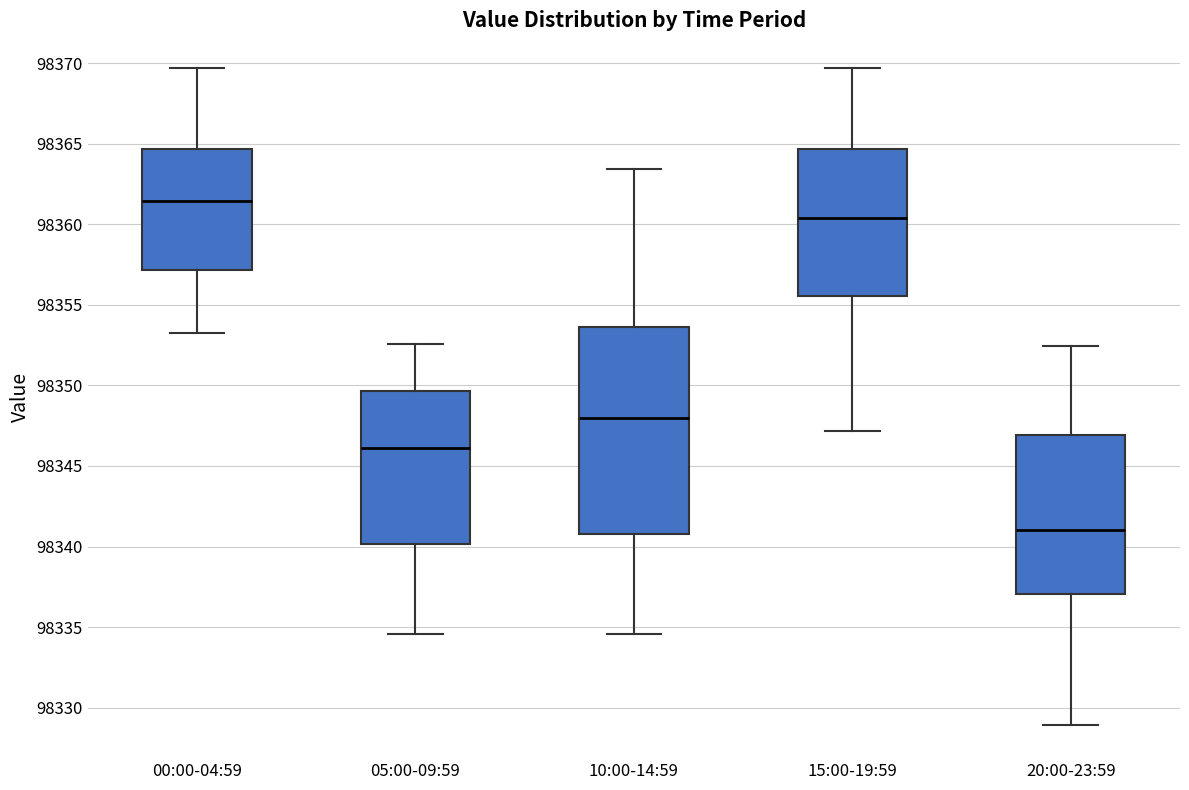

Reading left to right, read every box against the y-axis: the position of its median line, the range the box covers, and the ends of its whiskers. The values are not printed on the chart, so give them approximately, as read against the axis.

00:00-04:59: median 98361.5, box 98357.0 to 98364.5, whiskers 98353.0 to 98369.5
05:00-09:59: median 98346.0, box 98340.0 to 98349.5, whiskers 98334.5 to 98352.5
10:00-14:59: median 98348.0, box 98341.0 to 98353.5, whiskers 98334.5 to 98363.5
15:00-19:59: median 98360.5, box 98355.5 to 98364.5, whiskers 98347.0 to 98369.5
20:00-23:59: median 98341.0, box 98337.0 to 98347.0, whiskers 98329.0 to 98352.5